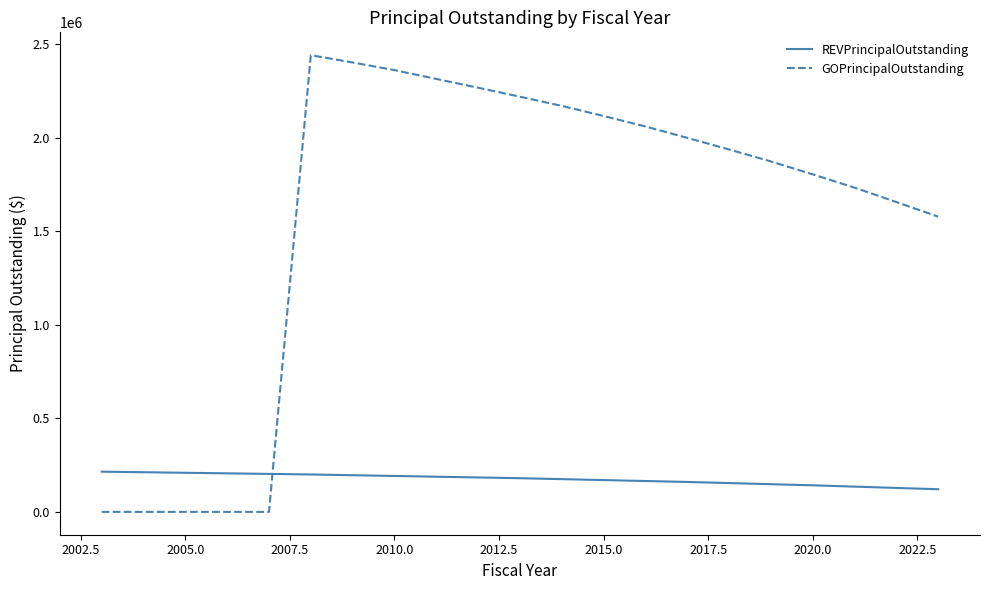

List the series in order of their overall mean, lowest first.

REVPrincipalOutstanding, GOPrincipalOutstanding